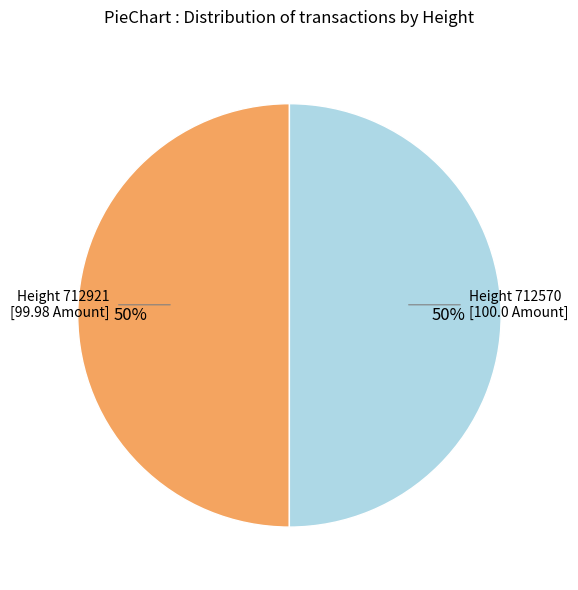

To the nearest percent, what is the average slice percentage?

50%